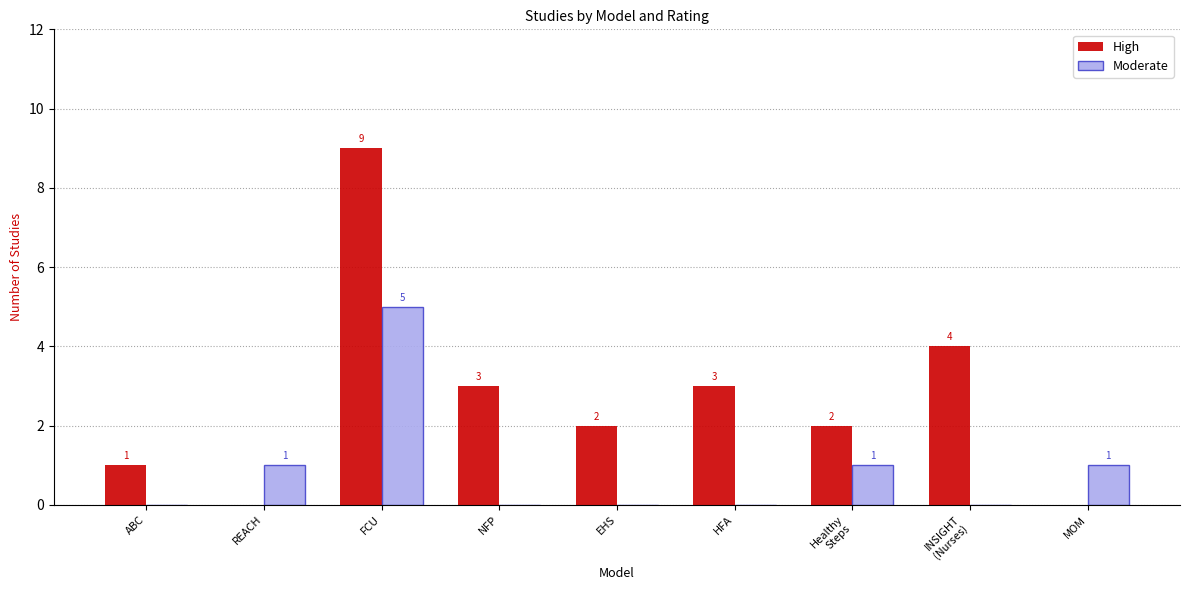

Reading left to right, list all the values displayed in this chart.

High: 1	0	9	3	2	3	2	4	0
Moderate: 0	1	5	0	0	0	1	0	1